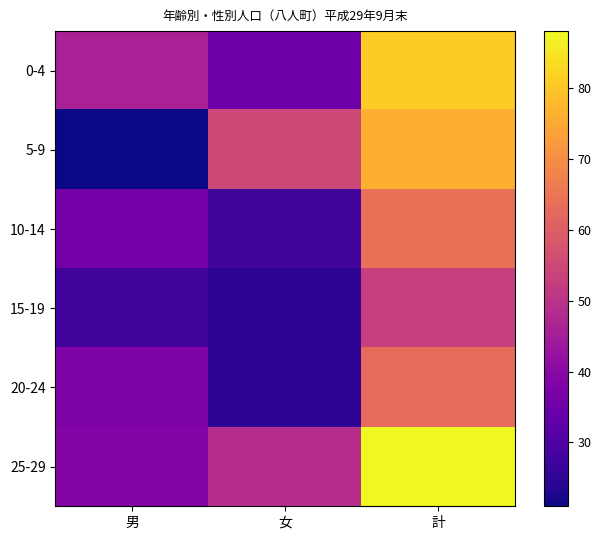

At how many categories does at least one series exceed 45?

3